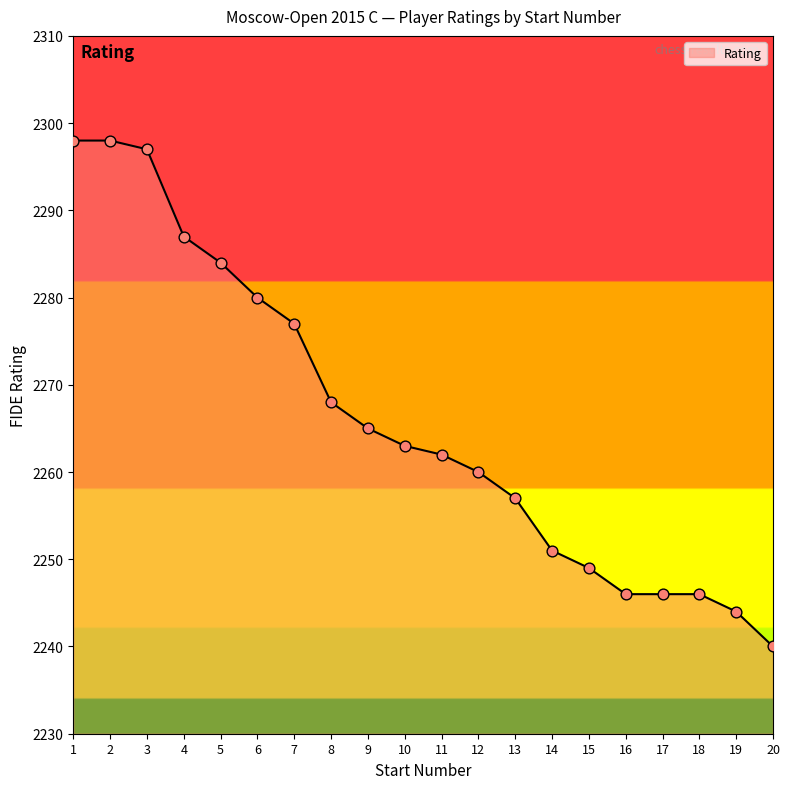

What is the change in value from 5 to 10?

-21